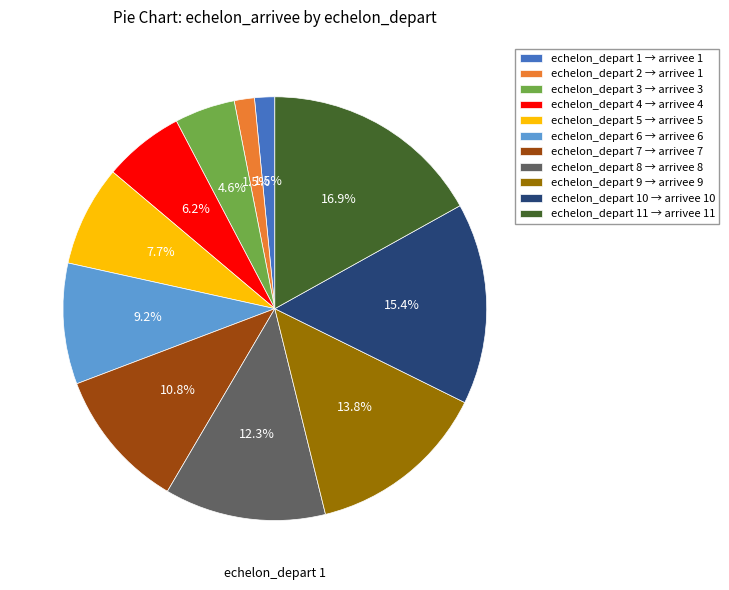

Which has a higher value, echelon_depart 1 → arrivee 1 or echelon_depart 5 → arrivee 5?

echelon_depart 5 → arrivee 5